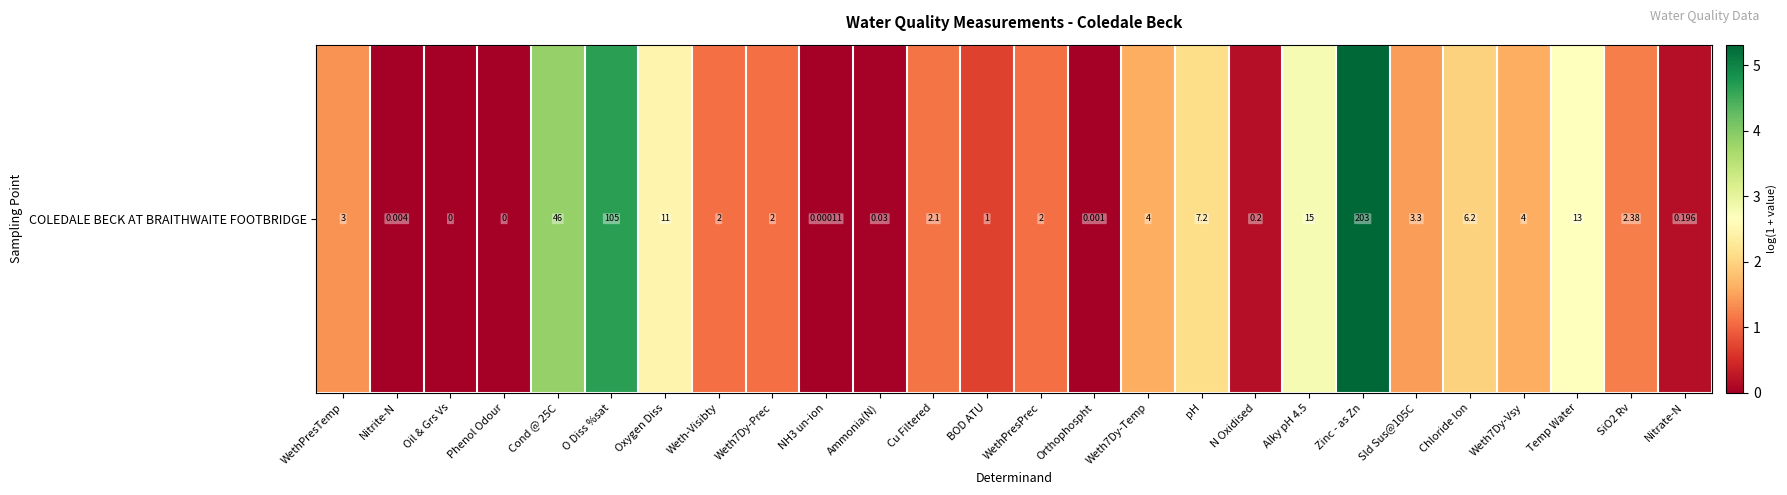

Reading left to right, transcribe all the data shown in this chart.

1.4	0.0	0.0	0.0	3.9	4.7	2.5	1.1	1.1	0.0	0.0	1.1	0.7	1.1	0.0	1.6	2.1	0.2	2.8	5.3	1.5	2.0	1.6	2.6	1.2	0.2